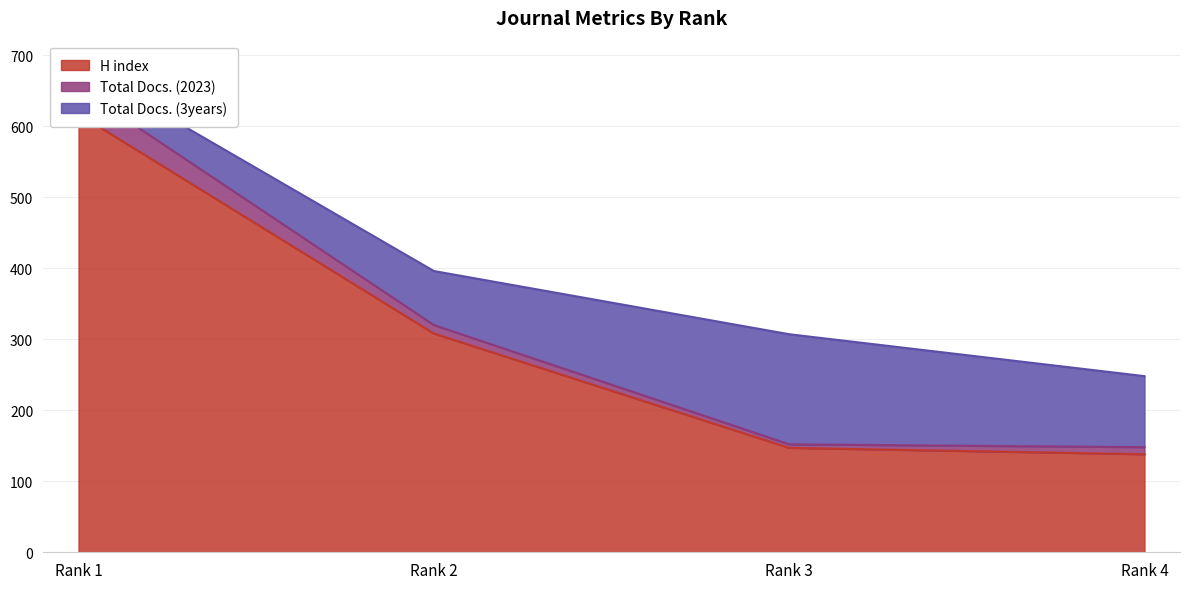

True or false: H index and Total Docs. (2023) cross at least once.

False